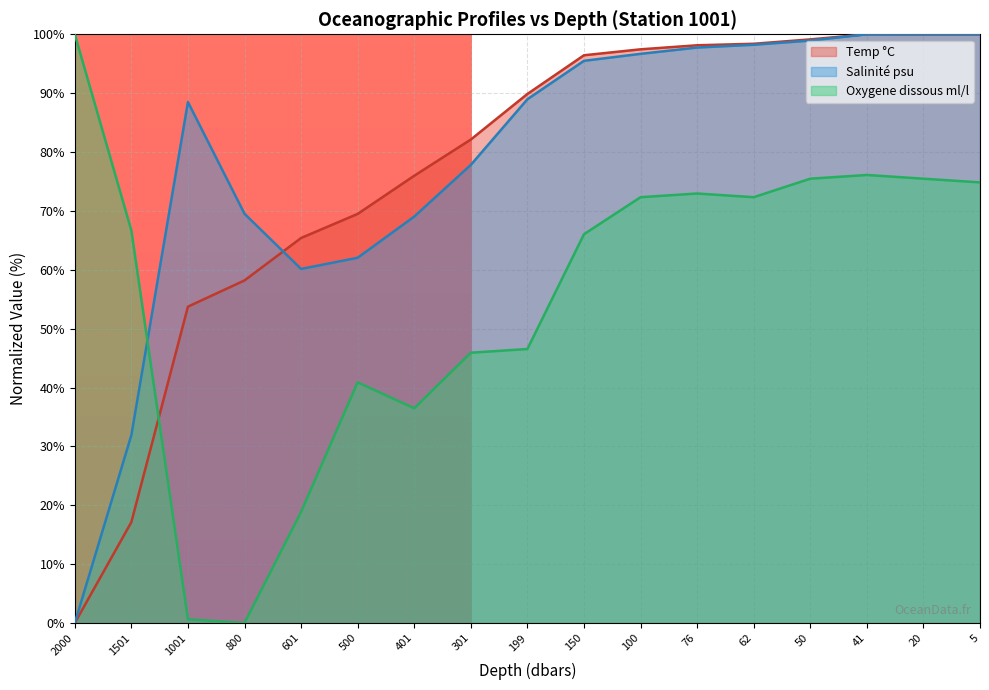

Which series changed the most between 800 and 20?

Oxygene dissous ml/l